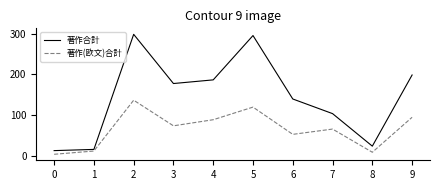

Count the number of categories in the chart.

10